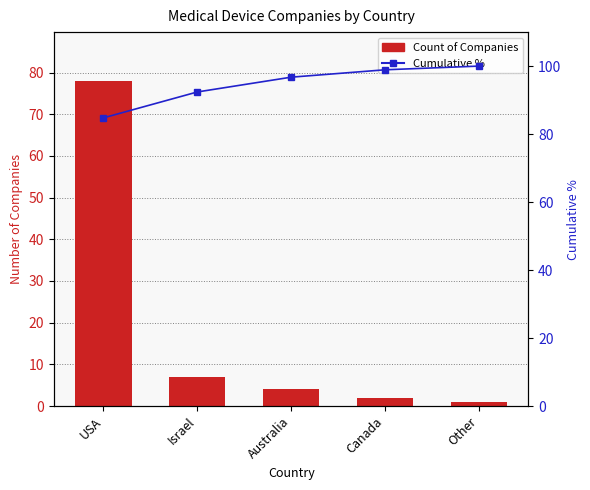

Count the number of data series in this chart.

2